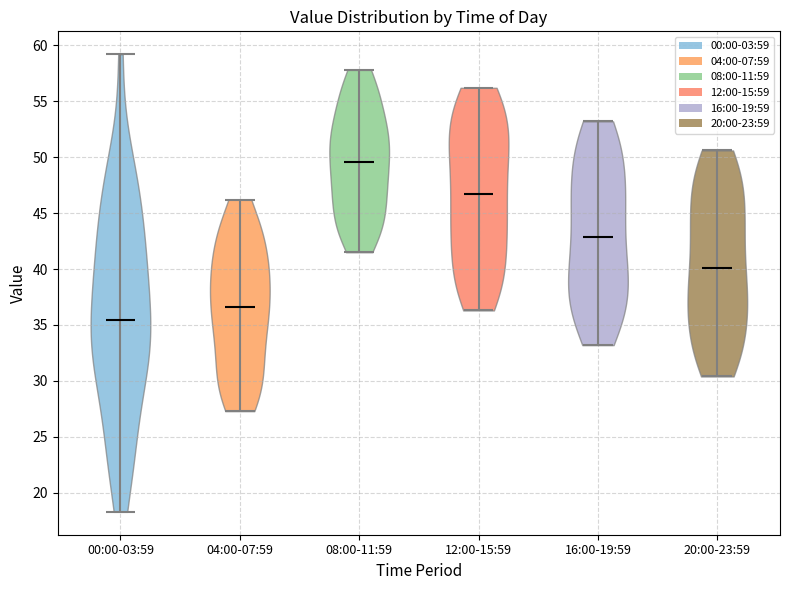

Which violin has the highest median line?

08:00-11:59